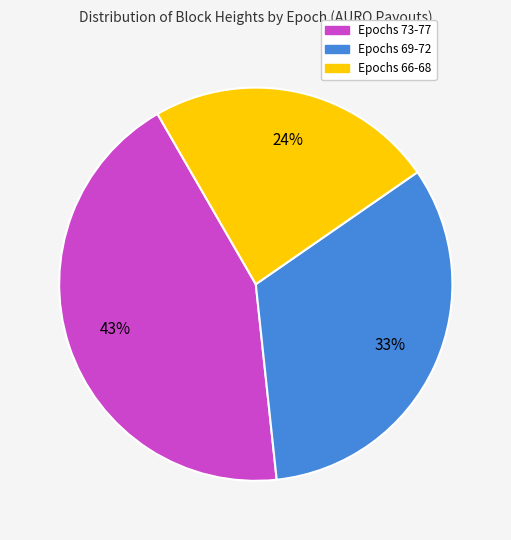

Do Epochs 66-68 and Epochs 73-77 together represent more than half of the pie?

Yes